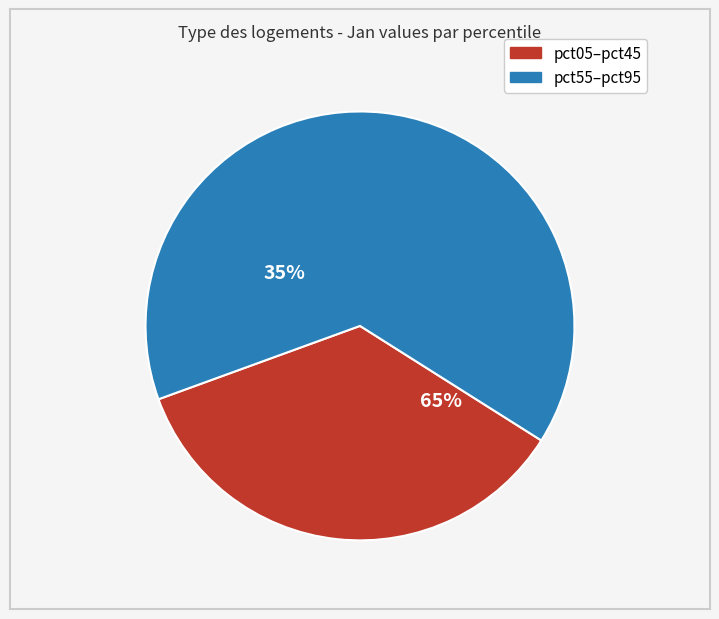

Which slice is the largest?

pct95